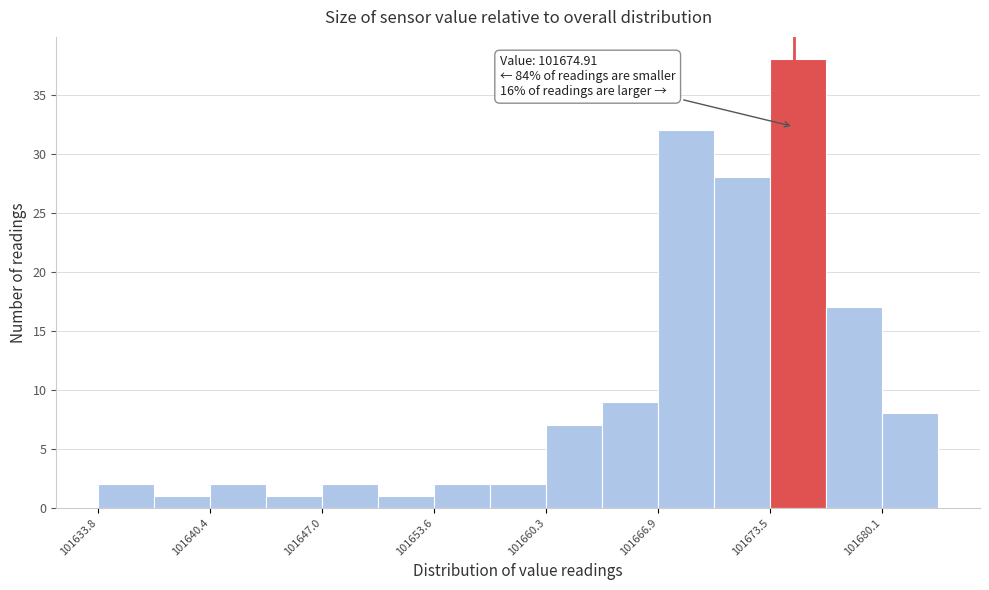

Around what value on the x-axis is the tallest bar? Give the approximate position of its centre, as read against the axis.

101675